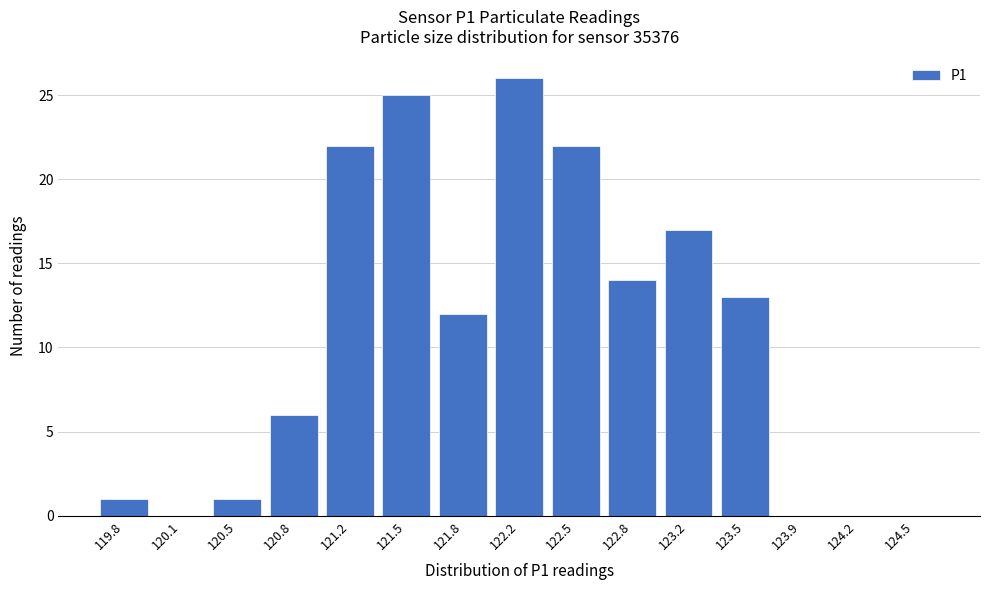

Reading left to right, extract all data points from this chart.

119.8=1	120.1=0	120.5=1	120.8=6	121.2=22	121.5=25	121.8=12	122.2=26	122.5=22	122.8=14	123.2=17	123.5=13	123.9=0	124.2=0	124.5=0